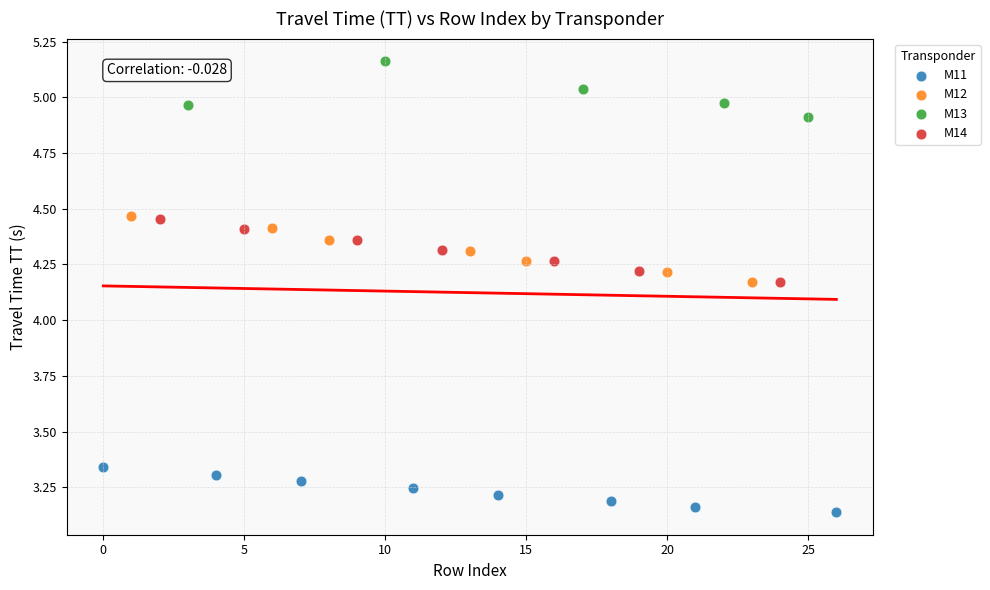

Which series reaches the minimum Y coordinate?

M11